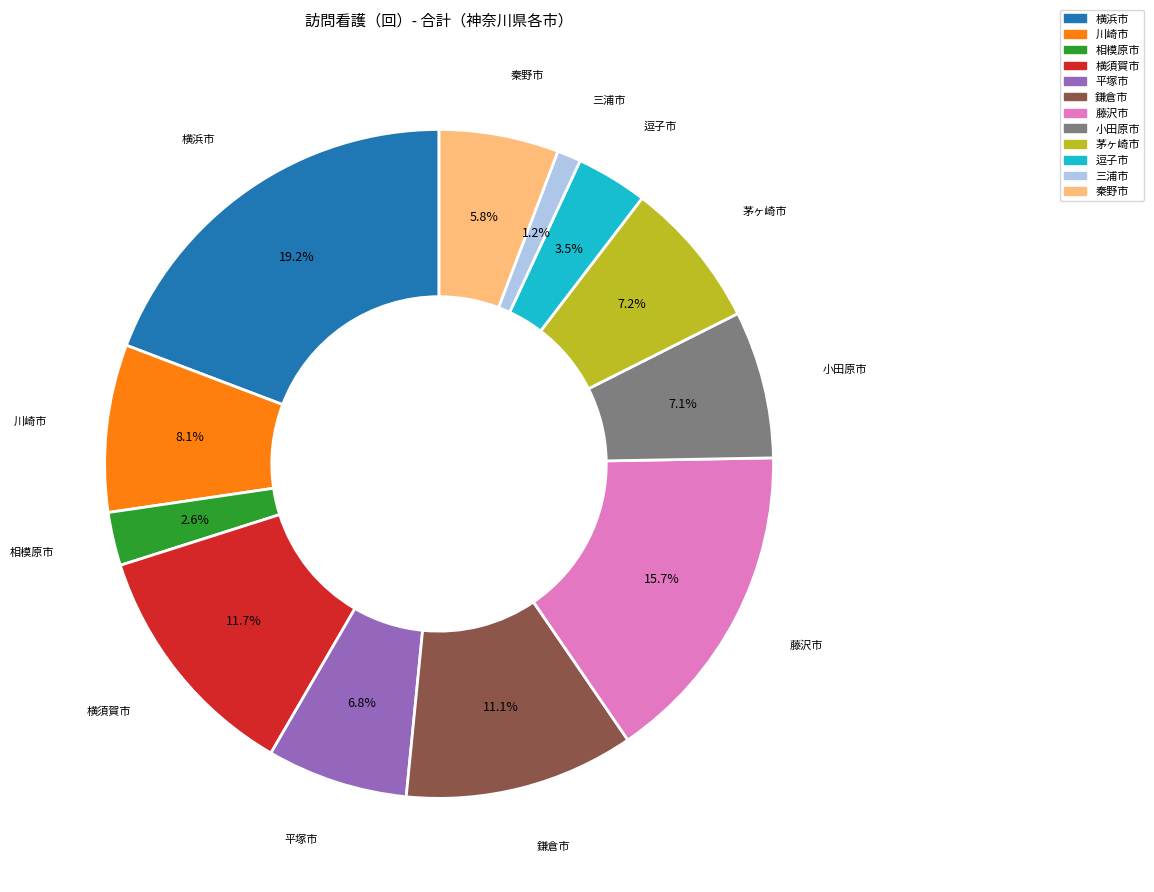

To the nearest percent, what is the average slice percentage?

8%